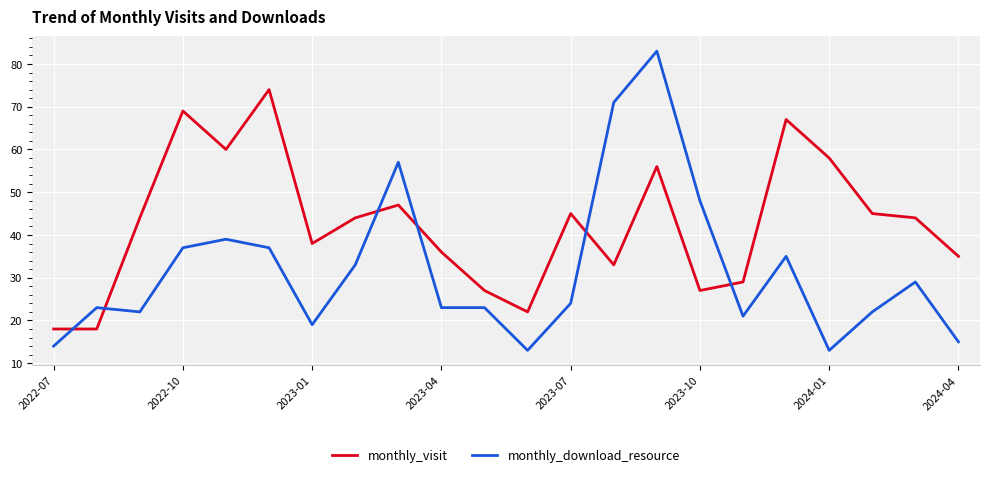

Reading left to right, list all the values displayed in this chart.

monthly_visit: 18	18	44	69	60	74	38	44	47	36	27	22	45	33	56	27	29	67	58	45	44	35
monthly_download_resource: 14	23	22	37	39	37	19	33	57	23	23	13	24	71	83	48	21	35	13	22	29	15